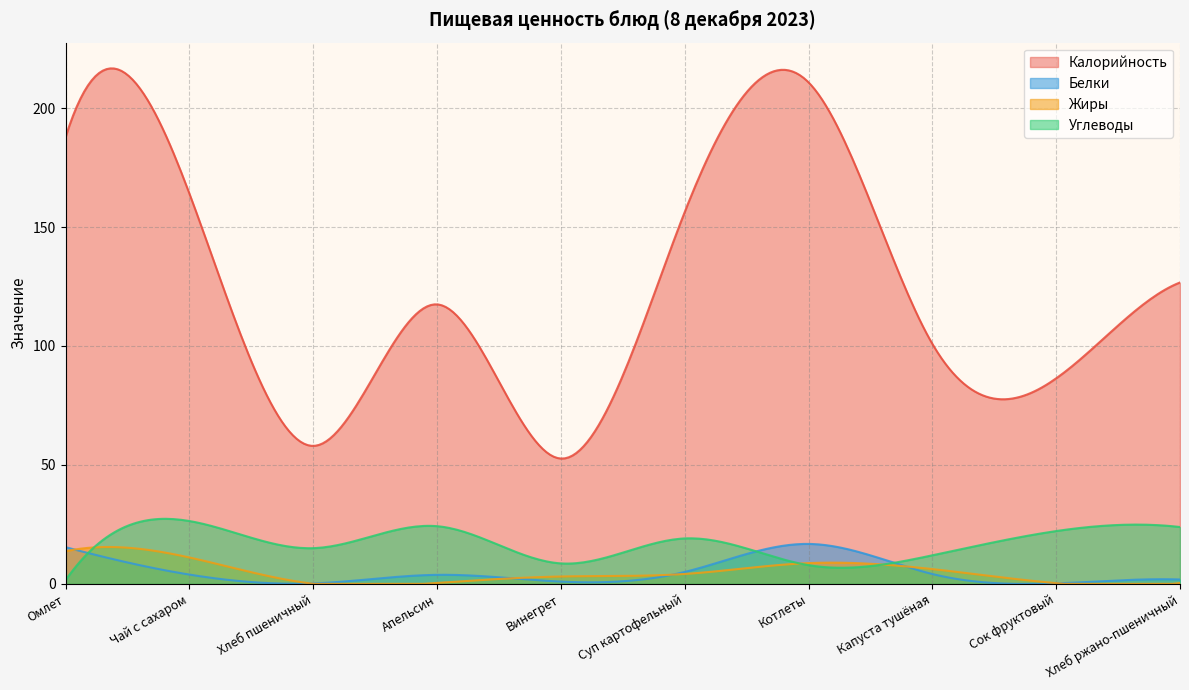

What is the value of the Калорийность point at the 6th from the left?

156.3